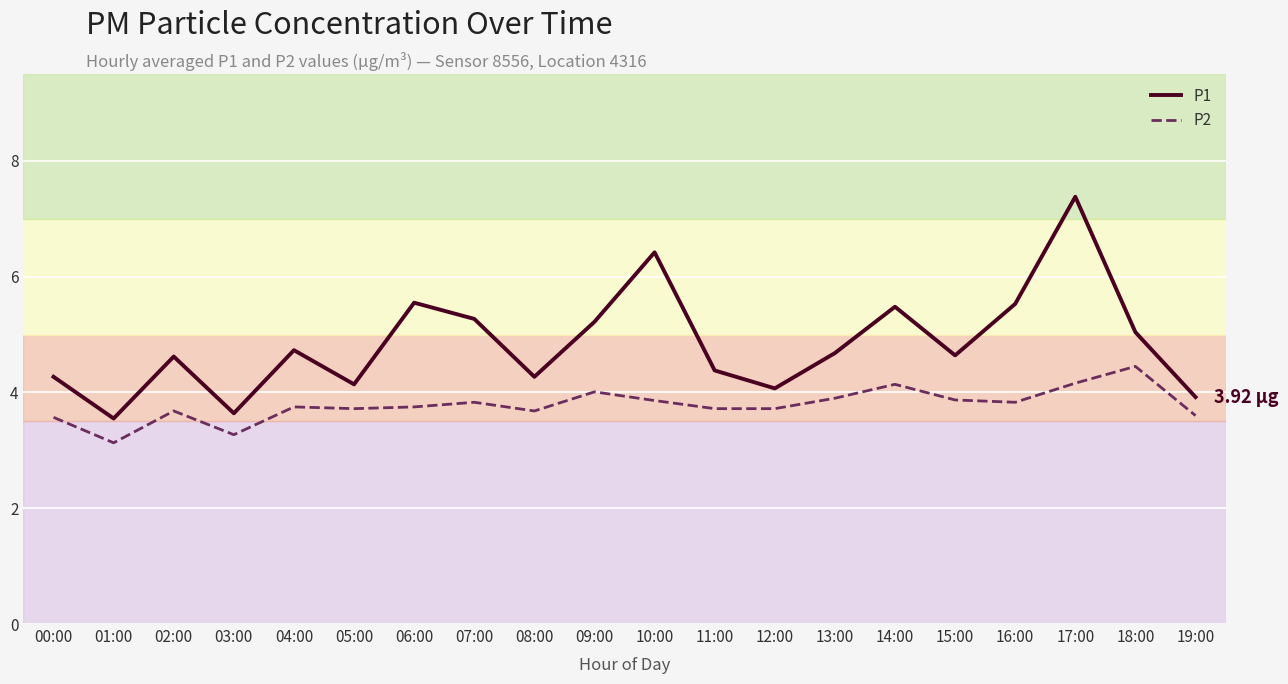

True or false: P2 and P1 cross at least once.

False